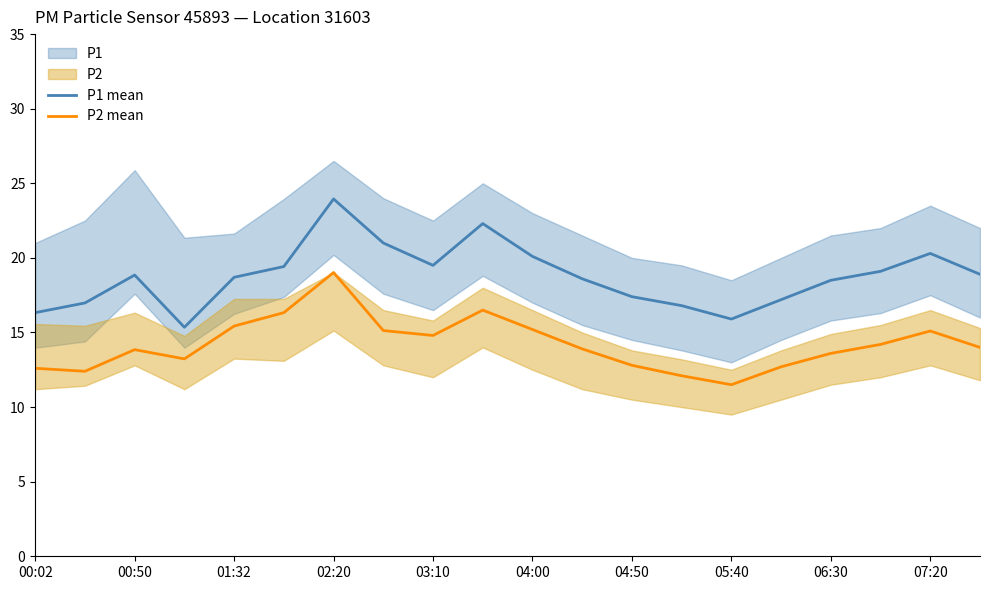

The value of P1 mean at 04:00 is 10.9. True or false?

False